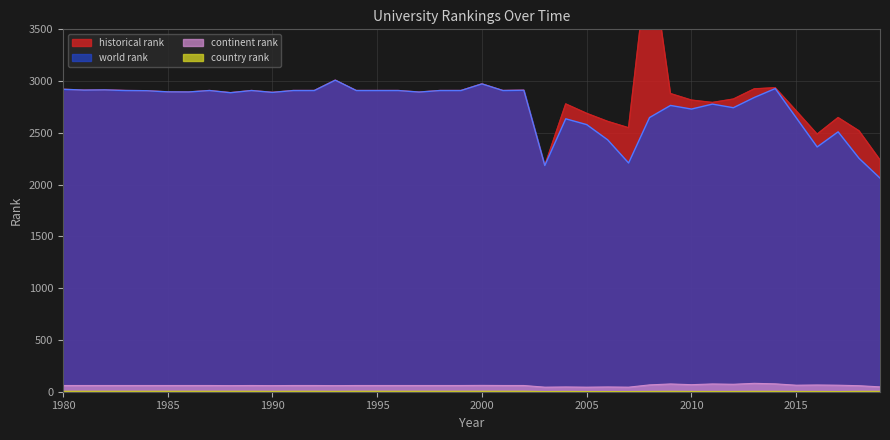

True or false: continent rank has a value of 60.0 at 1986.

True